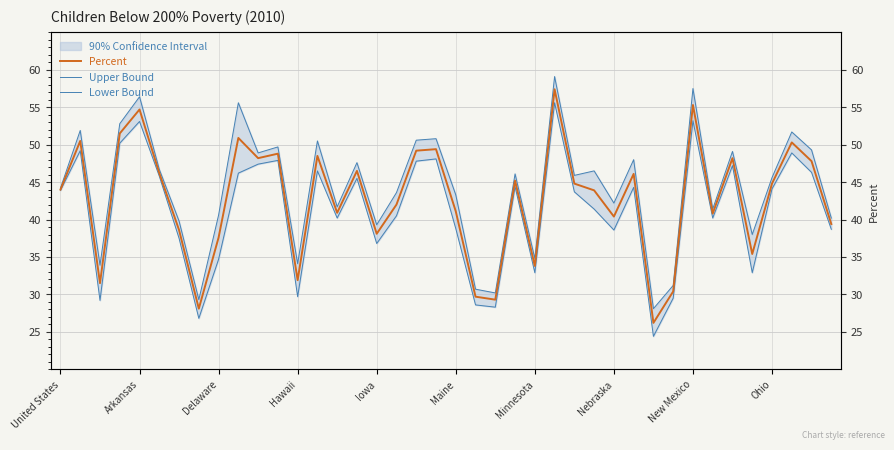

Does the chart have visible grid lines?

Yes